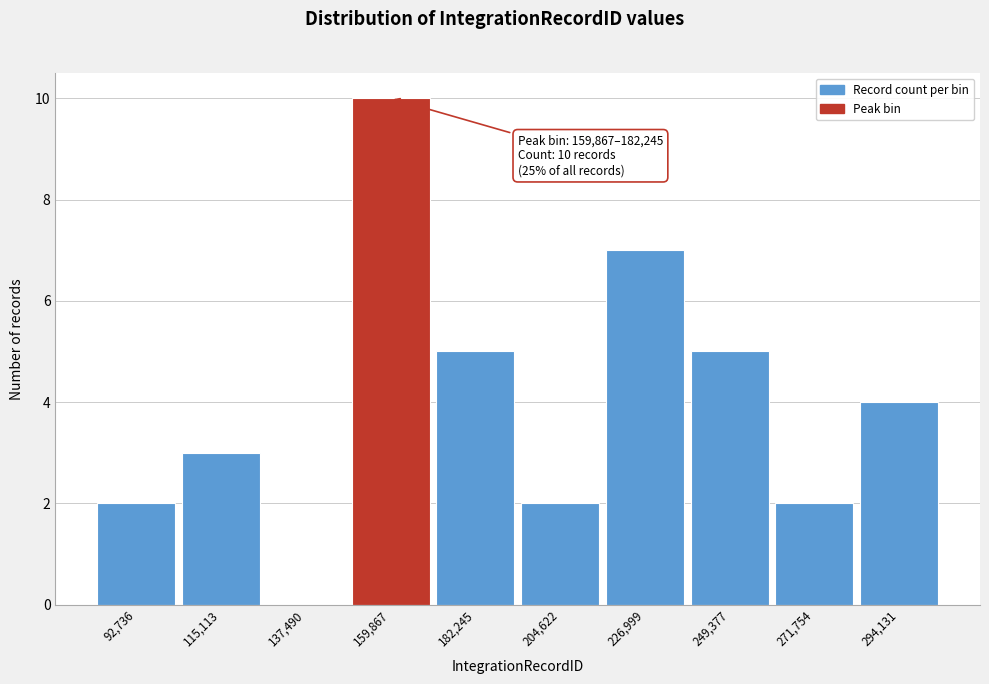

Reading left to right, transcribe all the data shown in this chart.

92,736=2	115,113=3	137,490=0	159,867=10	182,245=5	204,622=2	226,999=7	249,377=5	271,754=2	294,131=4